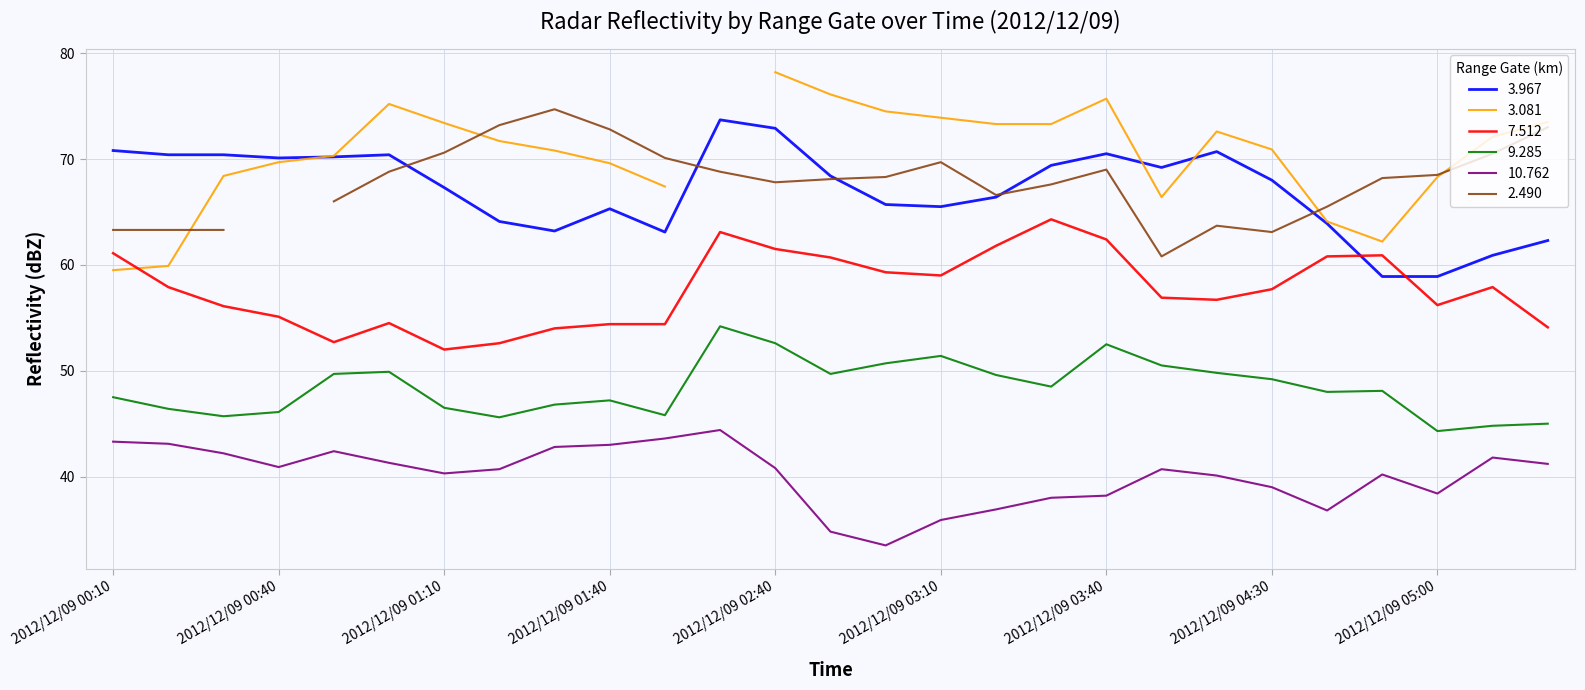

True or false: 10.762 and 9.285 cross at least once.

False